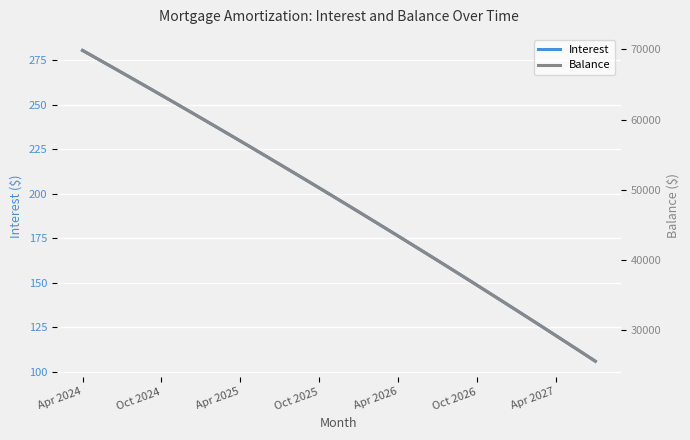

What is the greatest value displayed?

69854.0